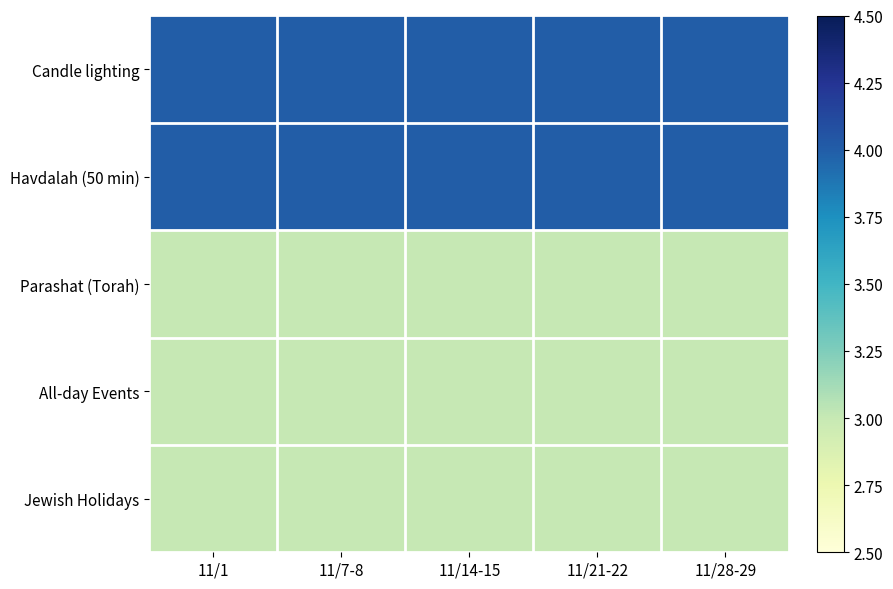

What is the total value across all series at 11/14-15?

17